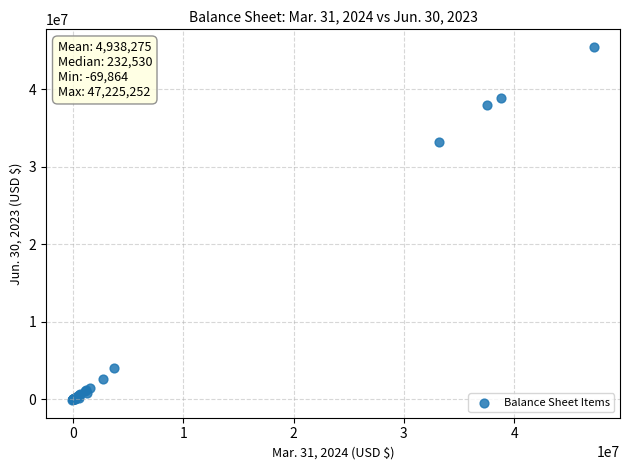

What Y value in the scatter plot is closest to 22668383?

33191991